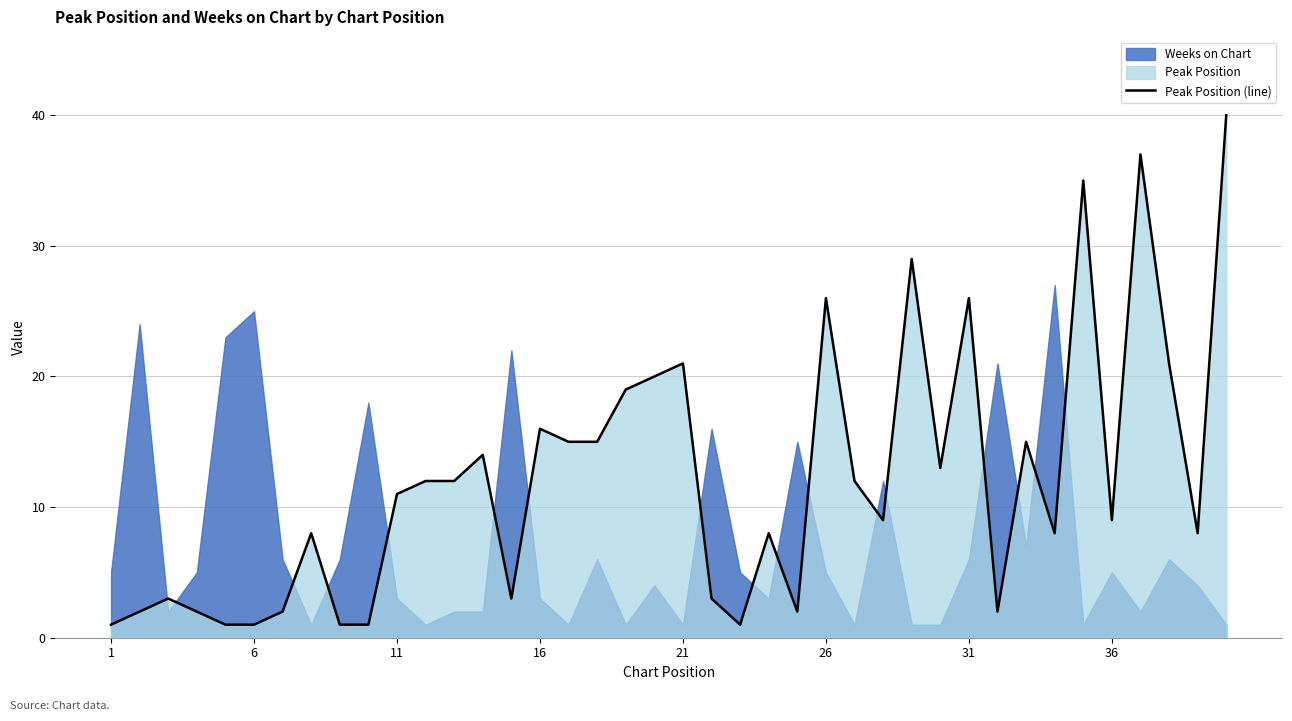

The value of Peak Position (line) at 26 is 26. True or false?

True